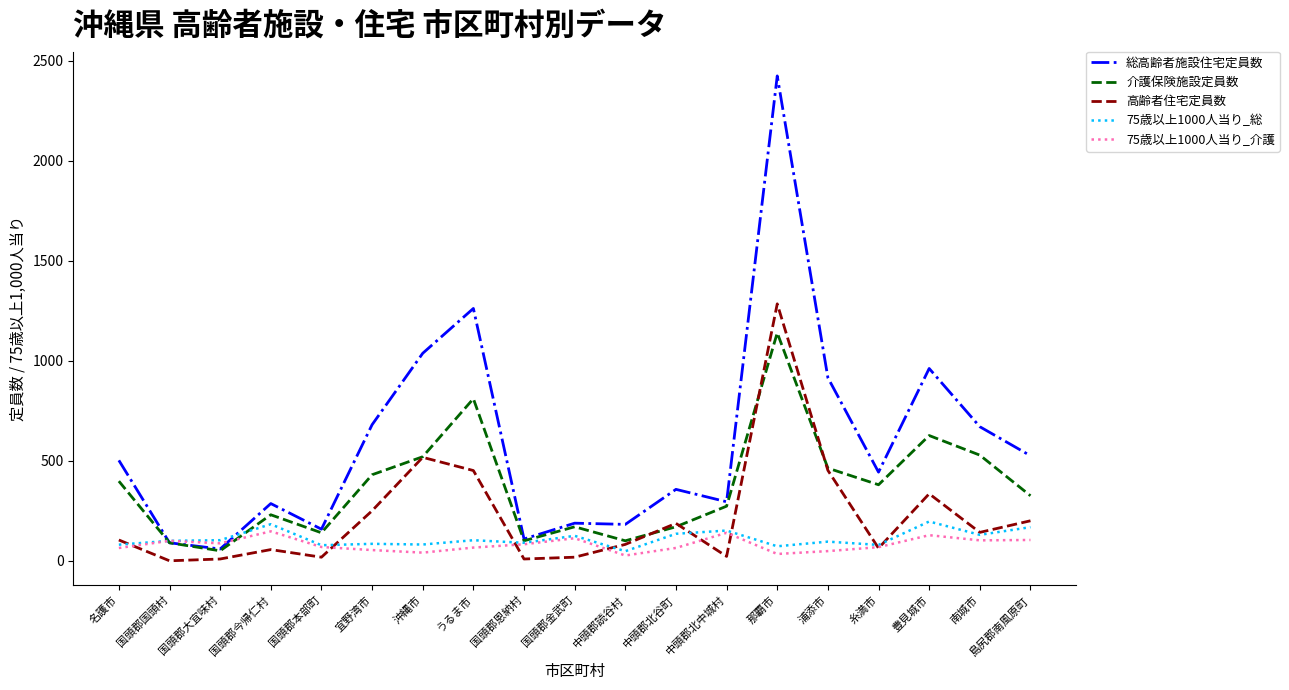

True or false: 高齢者住宅定員数 has a value of 335.0 at 豊見城市.

True